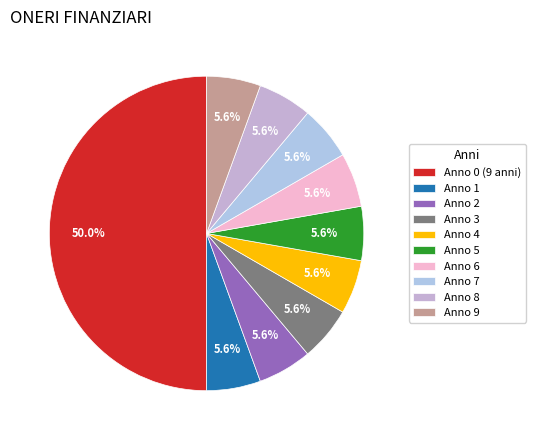

Is Anno 4 the majority of the pie?

No